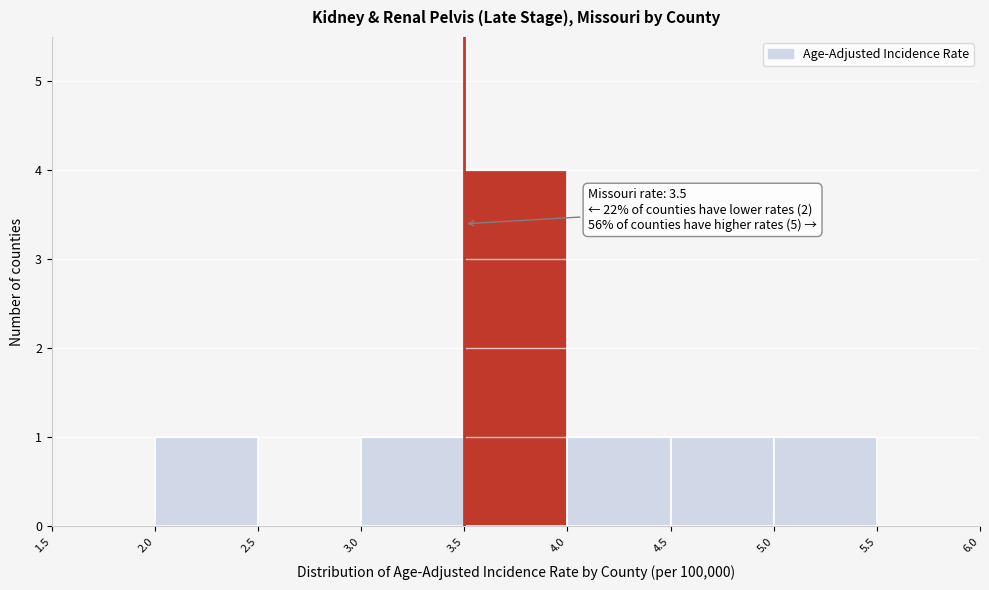

Over which range of the x-axis is the bar tallest?

3.5 to 4.0